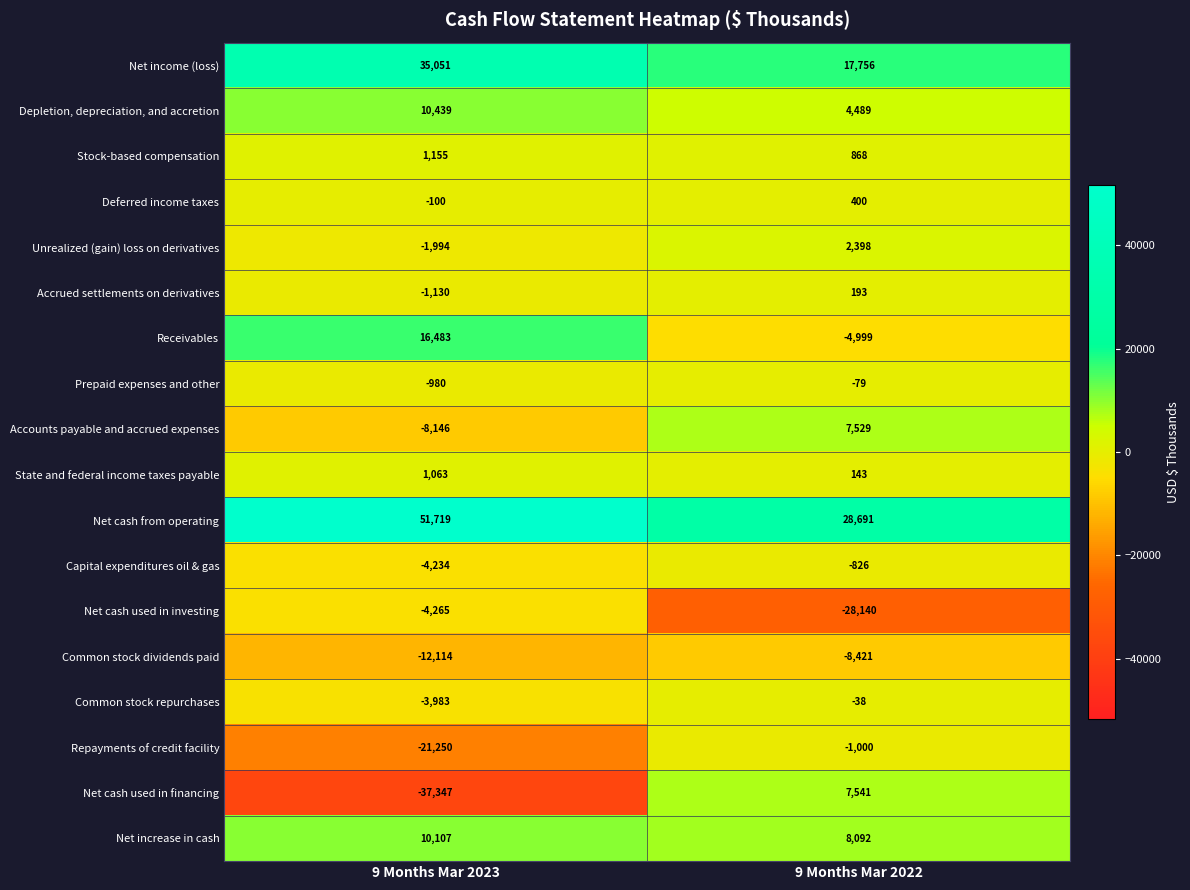

Rank the series at 9 Months Mar 2022 from lowest to highest value.

Net cash used in investing, Common stock dividends paid, Receivables, Repayments of credit facility, Capital expenditures oil & gas, Prepaid expenses and other, Common stock repurchases, State and federal income taxes payable, Accrued settlements on derivatives, Deferred income taxes, Stock-based compensation, Unrealized (gain) loss on derivatives, Depletion, depreciation, and accretion, Accounts payable and accrued expenses, Net cash used in financing, Net increase in cash, Net income (loss), Net cash from operating